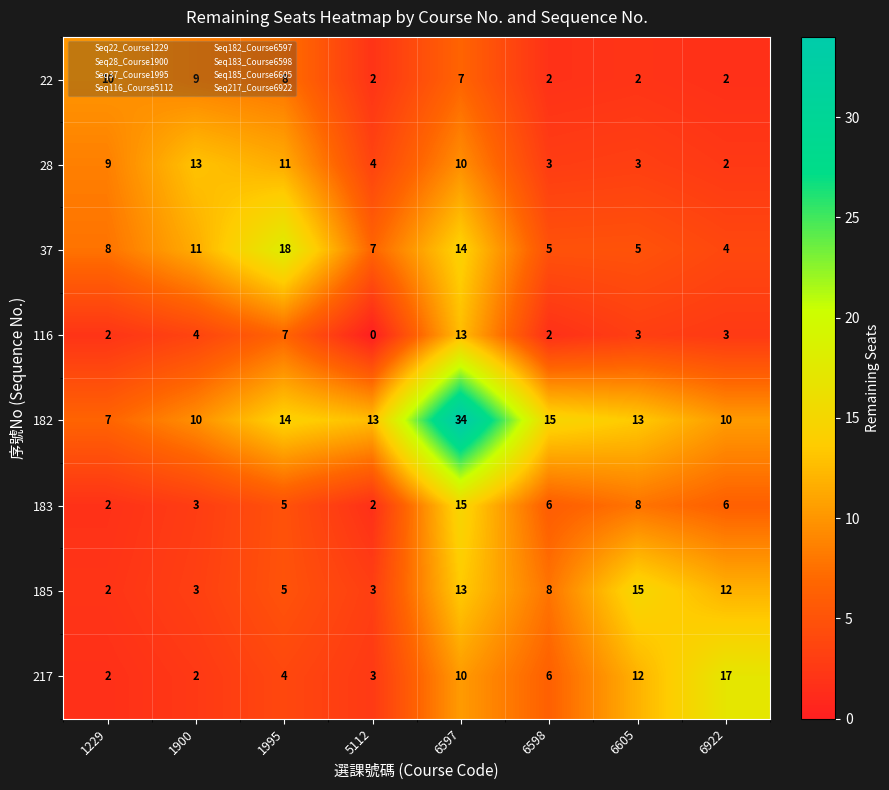

What is the total value across all series at 6598?

47